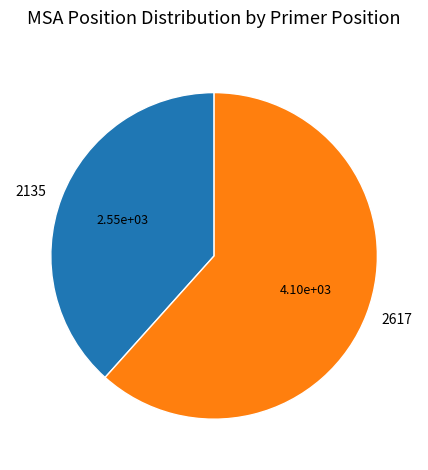

True or false: 2617 accounts for 62% of the total.

True